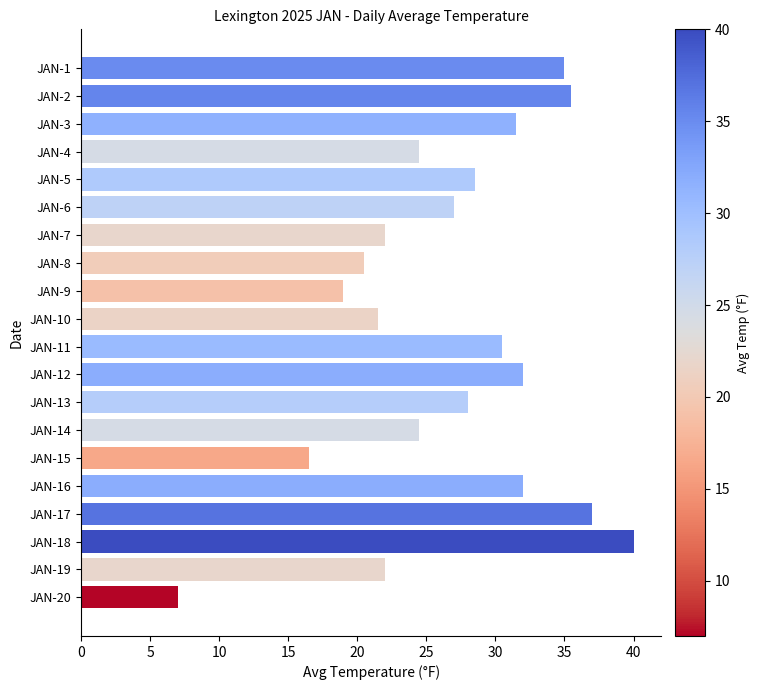

Reading top to bottom, list all the values displayed in this chart.

35.0	35.5	31.5	24.5	28.5	27.0	22.0	20.5	19.0	21.5	30.5	32.0	28.0	24.5	16.5	32.0	37.0	40.0	22.0	7.0